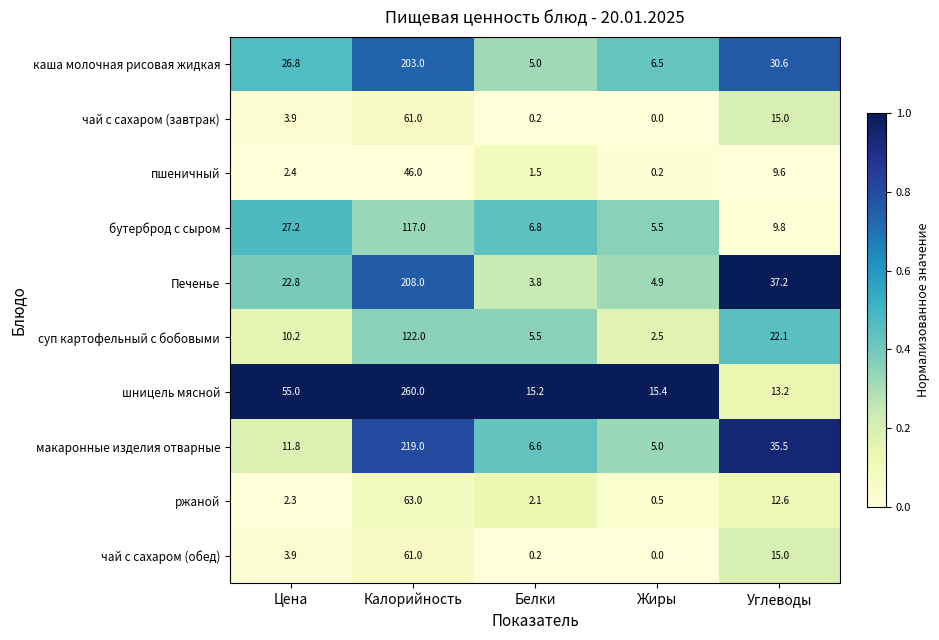

What is the difference between the ржаной values at Жиры and Цена?

1.8